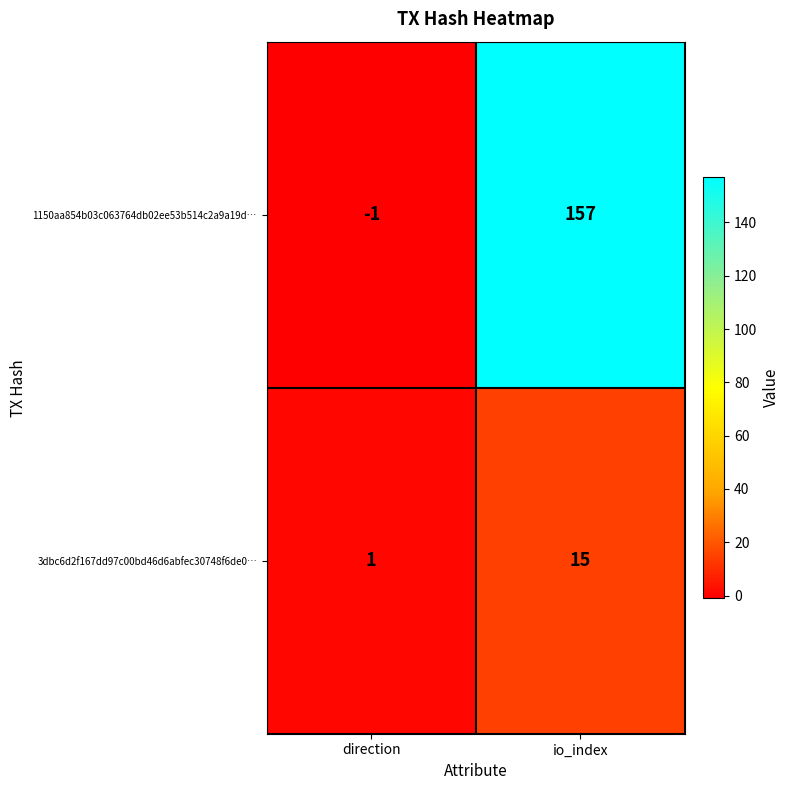

Is the value of 1150aa854b03c063764db02ee53b514c2a9a19d… at io_index greater than the value of 3dbc6d2f167dd97c00bd46d6abfec30748f6de0… at io_index?

Yes